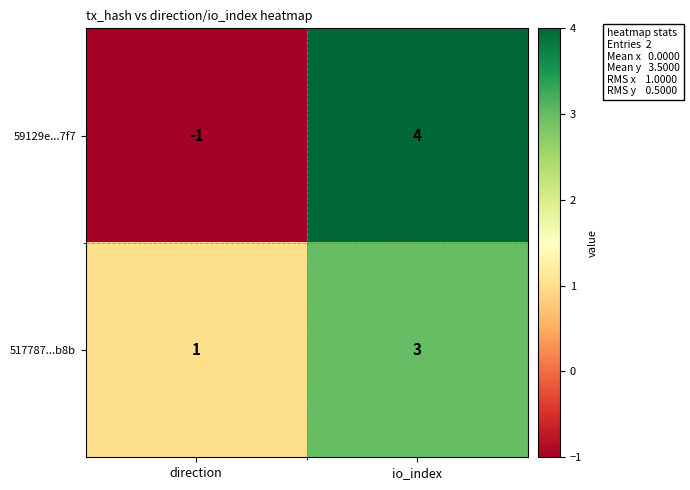

True or false: 59129e...7f7 has a value of 0 at direction.

False